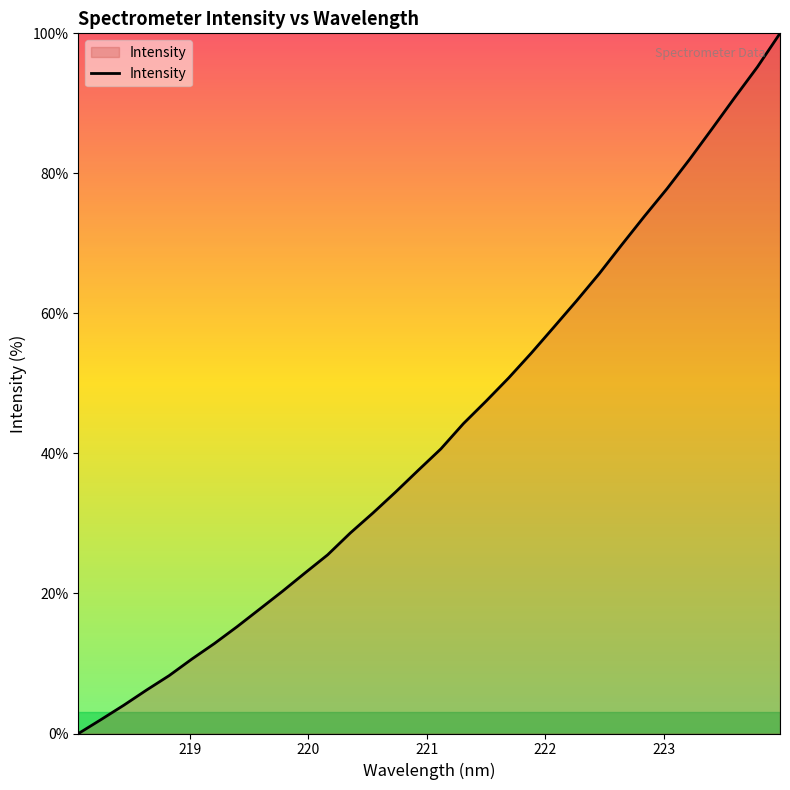

What is the difference between the maximum and minimum values?

100.0